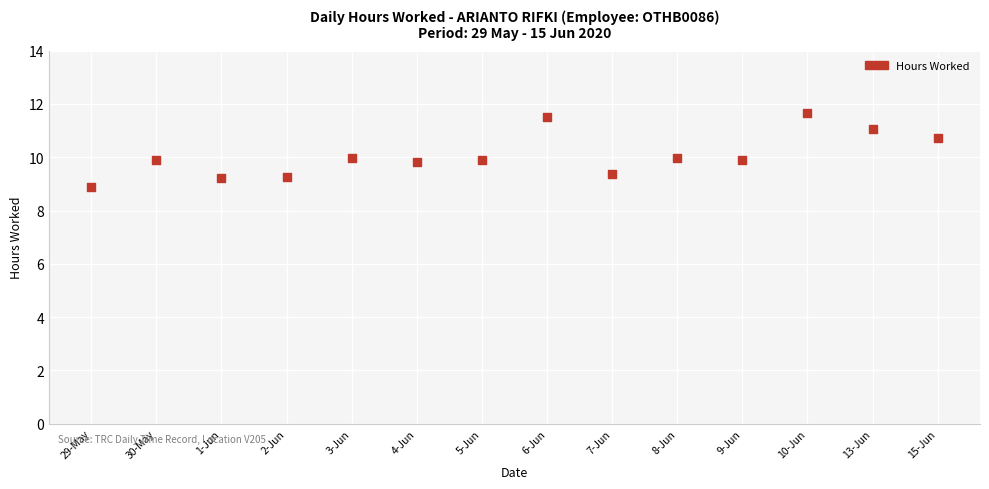

What is the range of Y values (max minus min)?

2.8